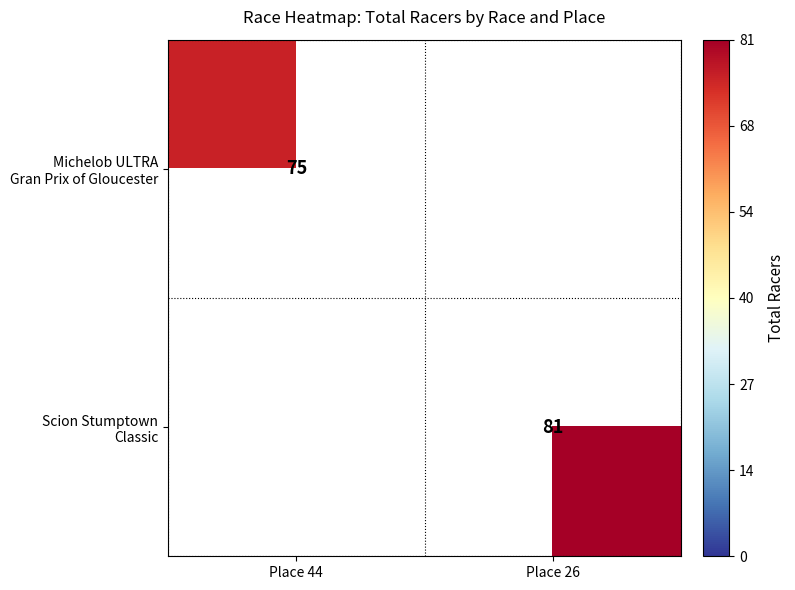

Which label corresponds to the smallest value in the chart?

Place 26